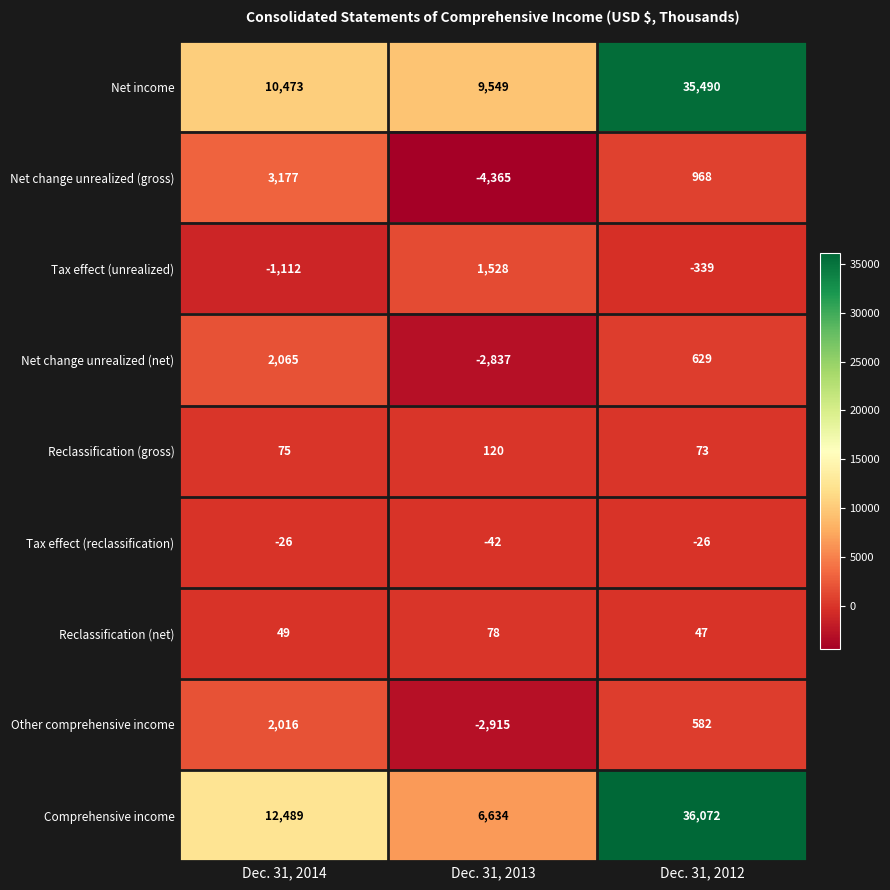

How many series are shown in this chart?

9